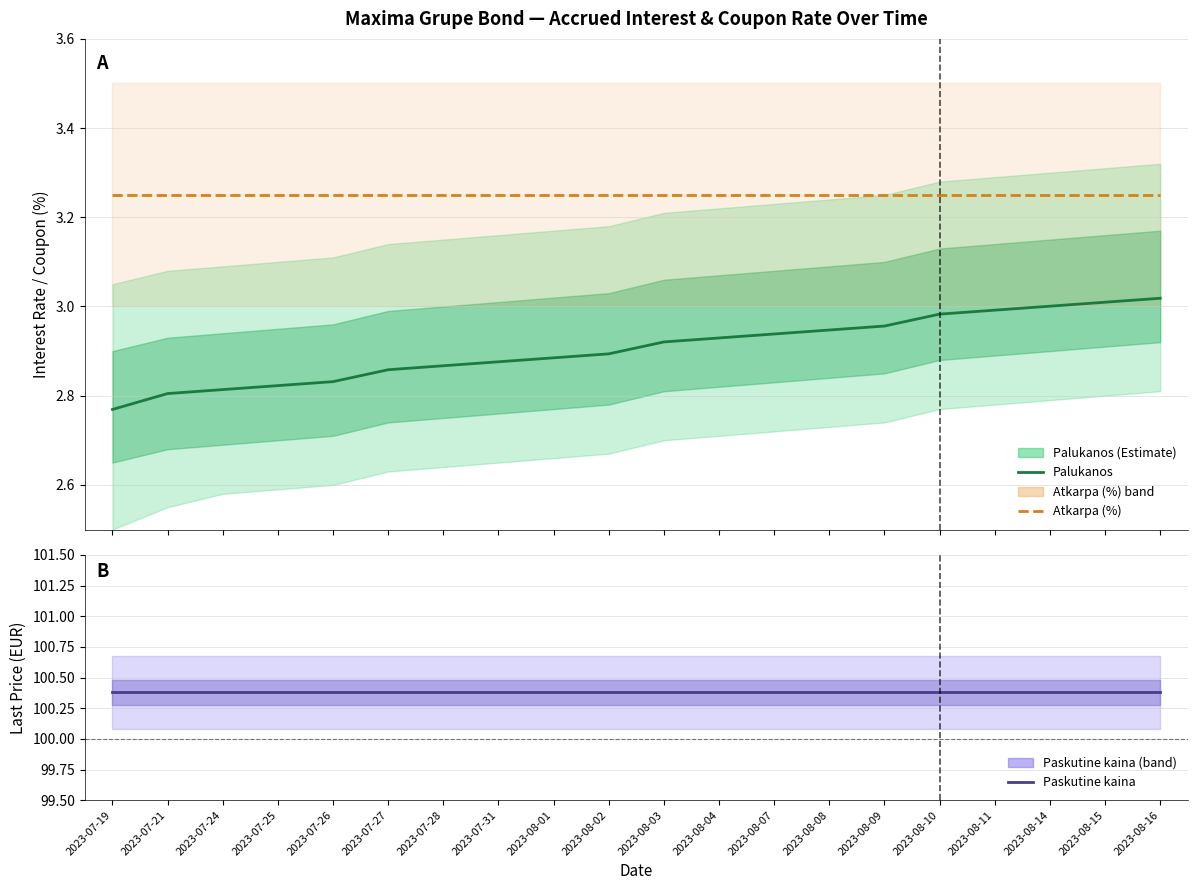

What is the difference between the highest and lowest values at 2023-08-04?

97.5